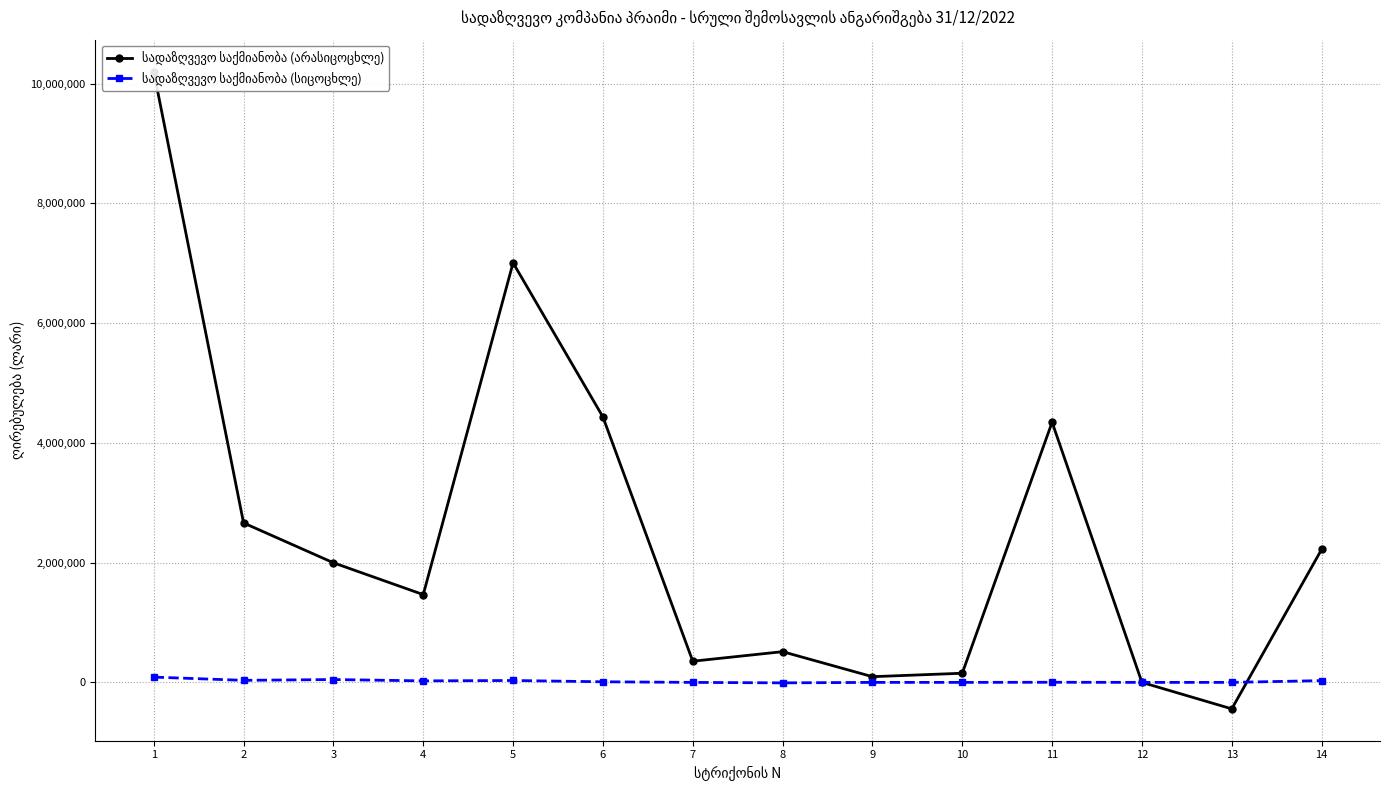

What is the difference between the სადაზღვევო საქმიანობა (არასიცოცხლე) values at 9 and 4?

1370863.2